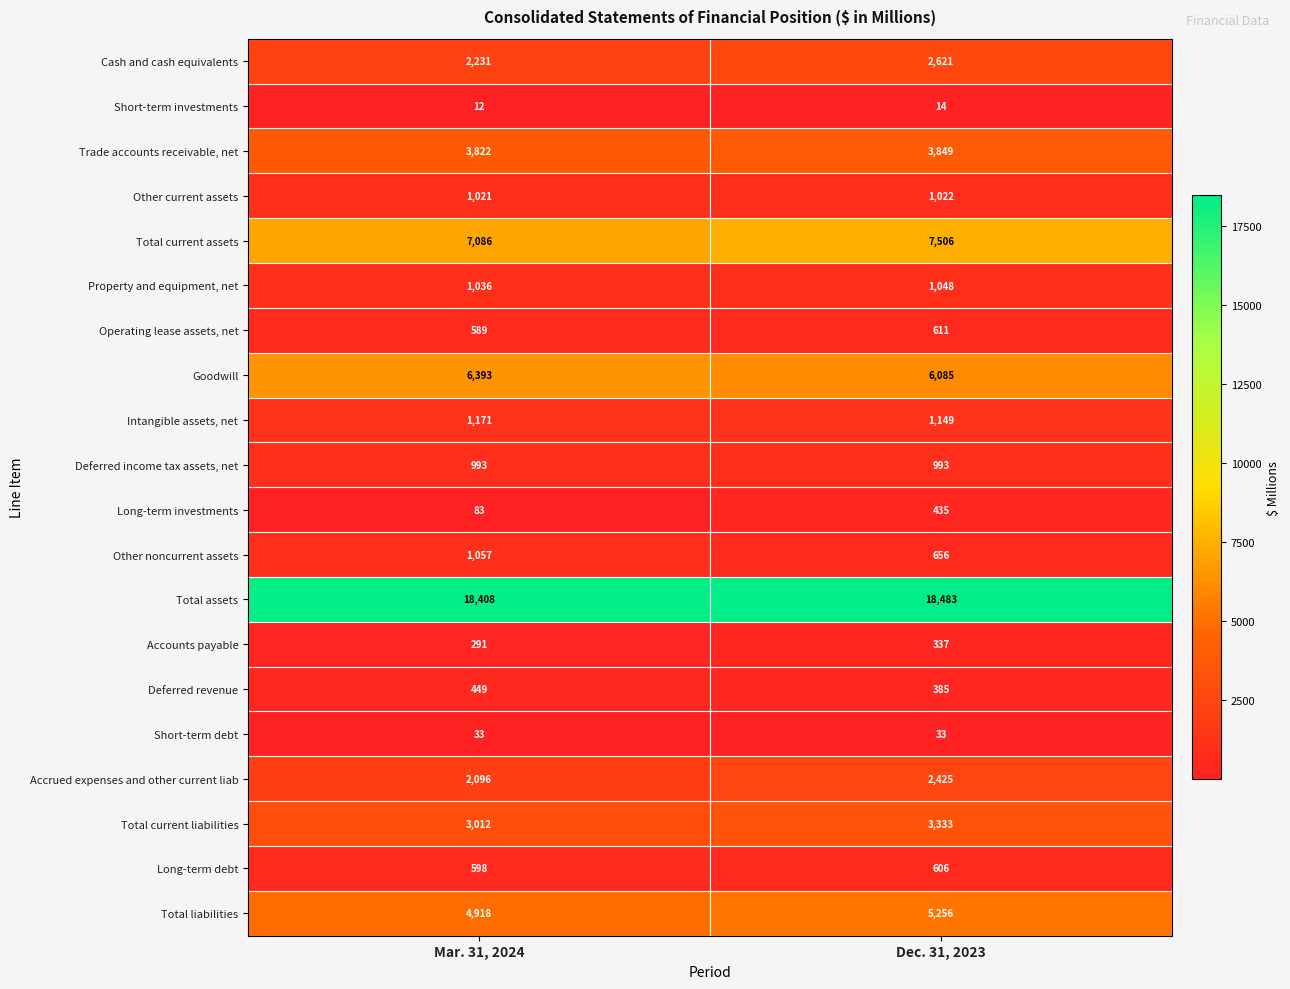

What is the sum of the Operating lease assets, net values at Mar. 31, 2024 and Dec. 31, 2023?

1200